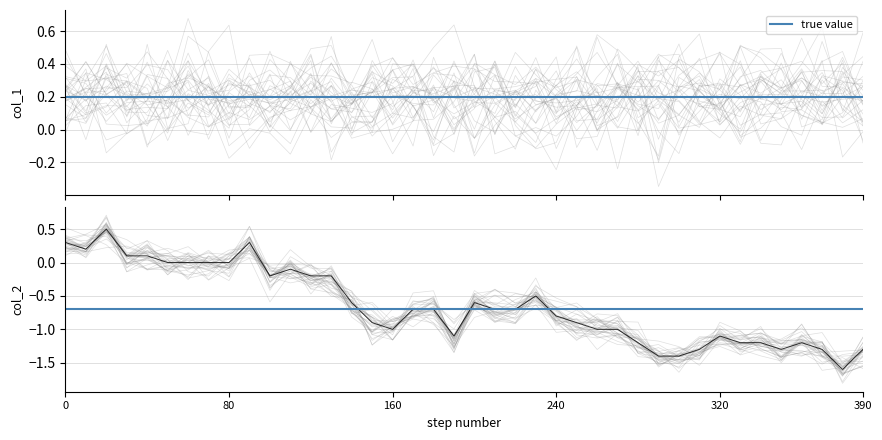

True or false: there are more than 2 points higher than both neighbors.

True